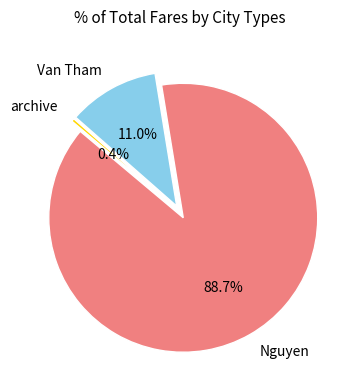

Is it true that Nguyen is 80% of the pie?

False